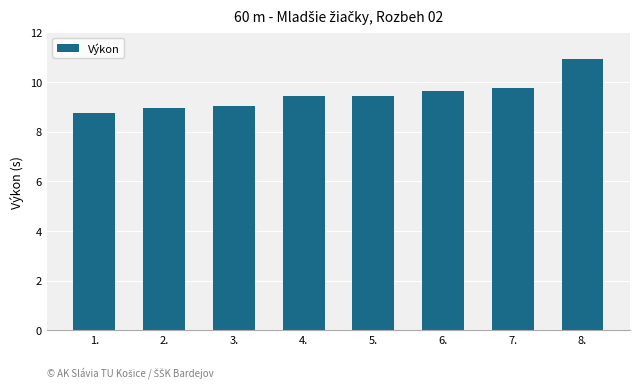

True or false: the data shows 13.5 at 6..

False